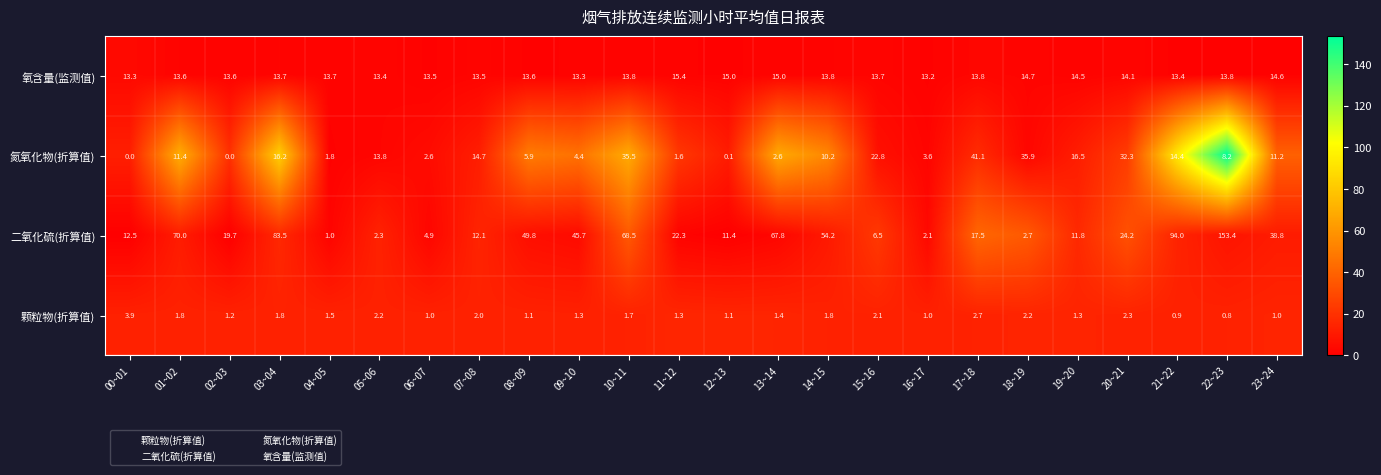

Which series has the widest spread of values?

二氧化硫(折算值)